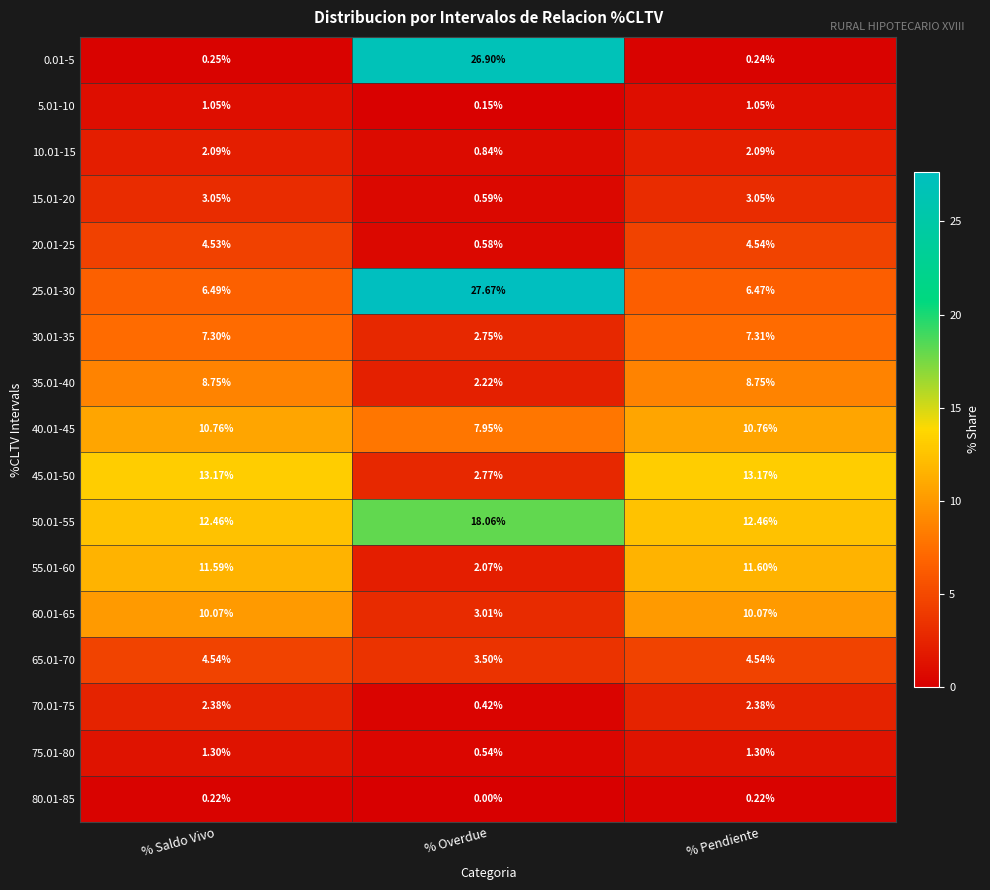

Which category has the lowest value across all series?

% Overdue